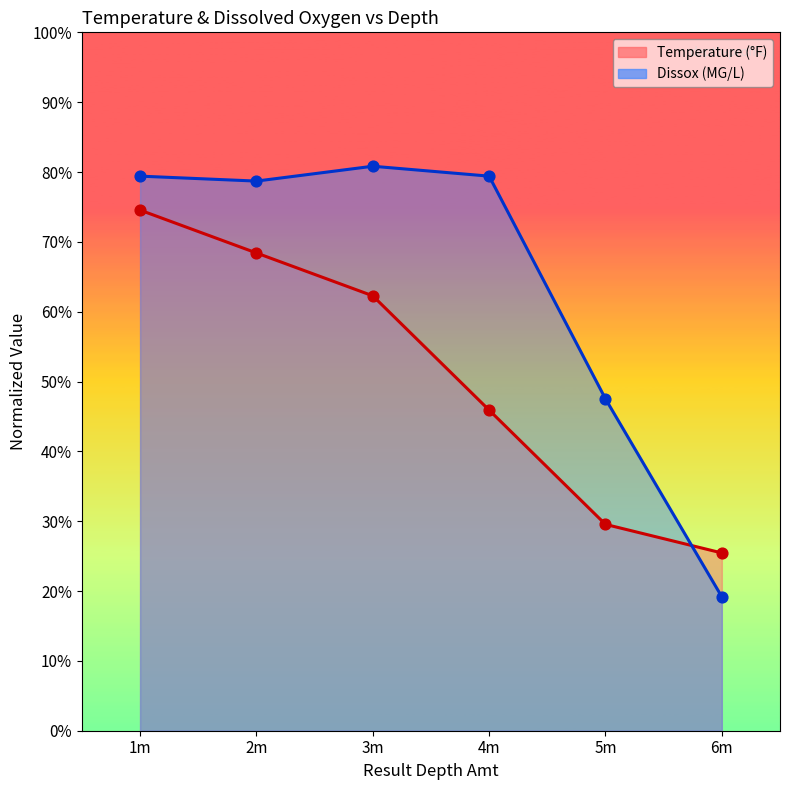

Is the value of Dissox at 5m greater than the value of Temperature at 6m?

Yes